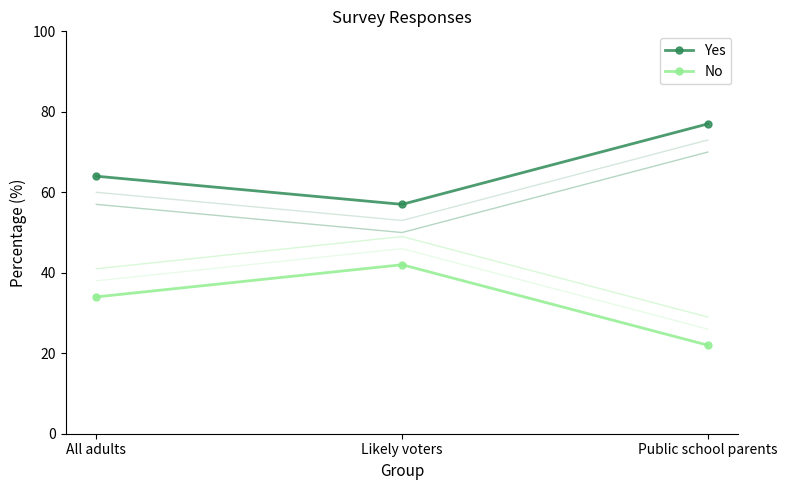

At which label is Yes closest to 67?

All adults